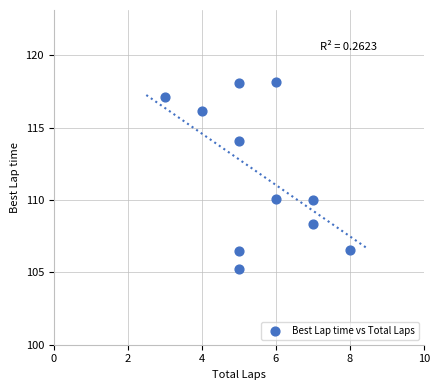

What is the range of Y values (max minus min)?

12.9